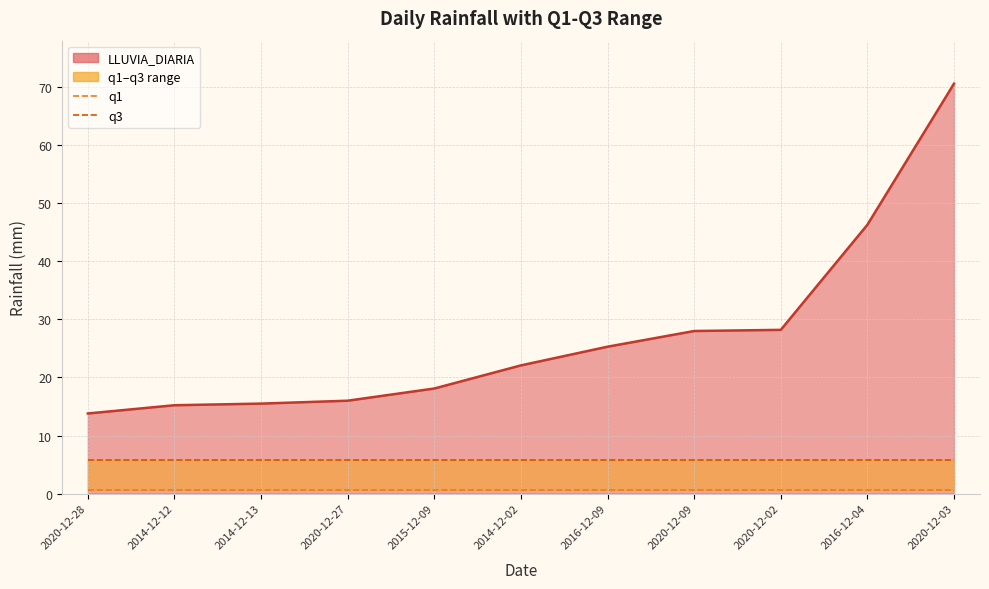

True or false: q3 and q1 intersect in this chart.

False